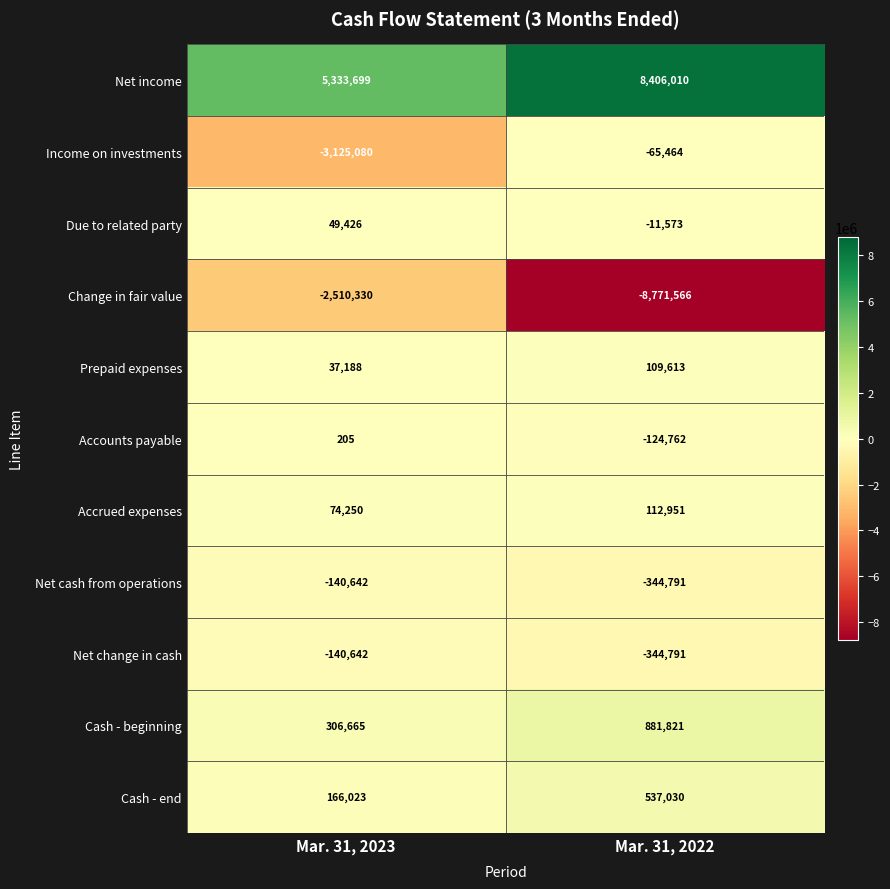

How many series are shown in this chart?

11